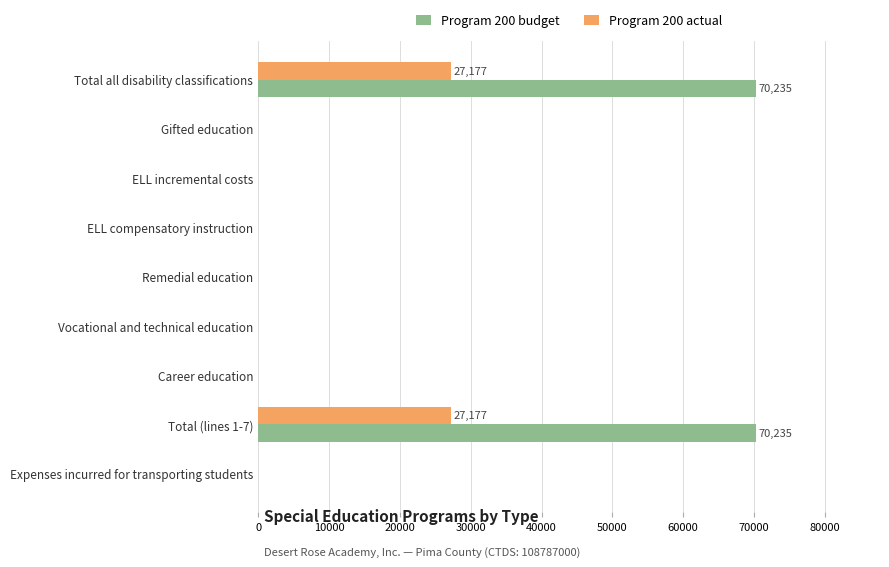

Is it true that Program 200 budget equals -29428 at ELL compensatory instruction?

False